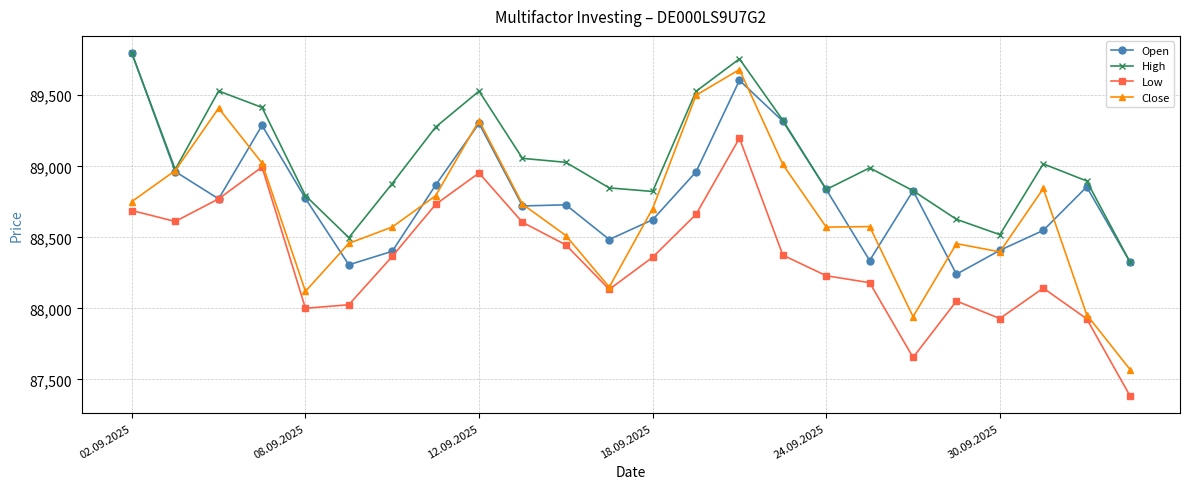

What is the minimum value for High?

88325